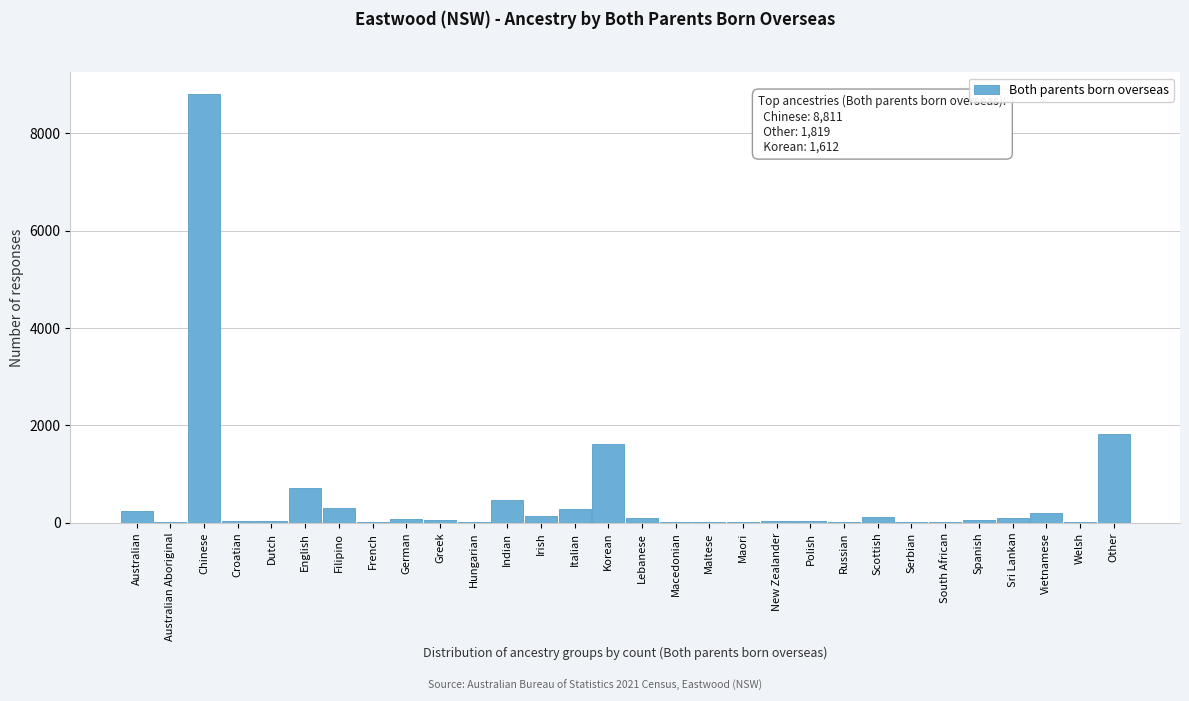

At which label is the value closest to 4410?

Other